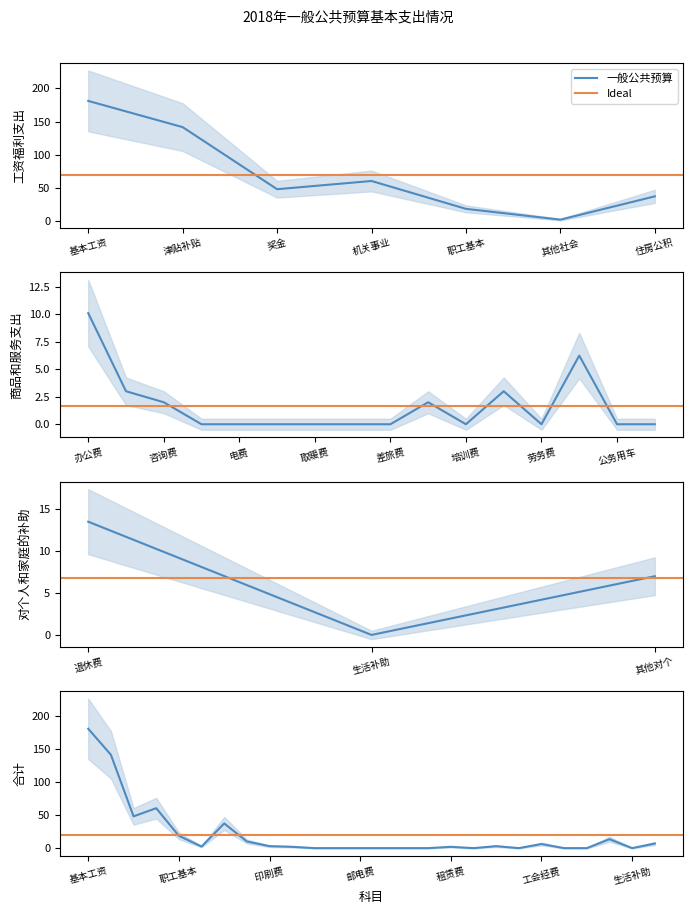

What is the difference between the second highest and minimum values?

141.5